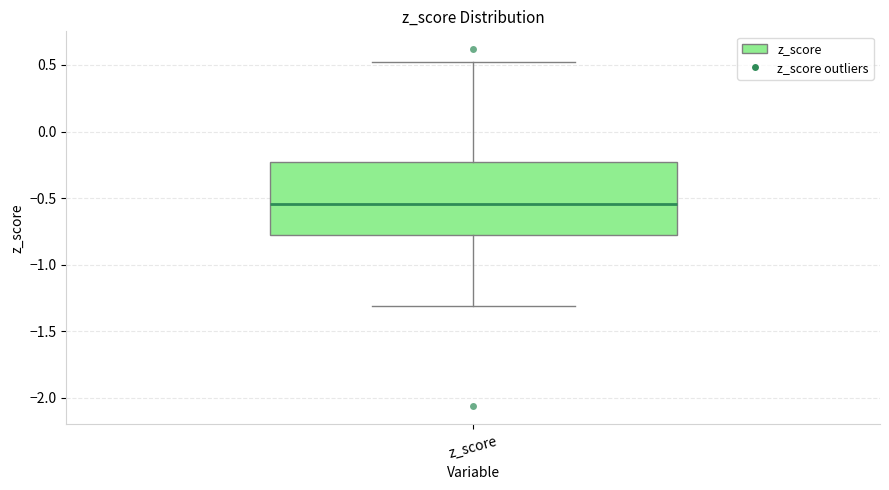

Where does the median line of the box for z_score sit on the y-axis? The values are not printed on the chart, so give them approximately, as read against the axis.

-0.55